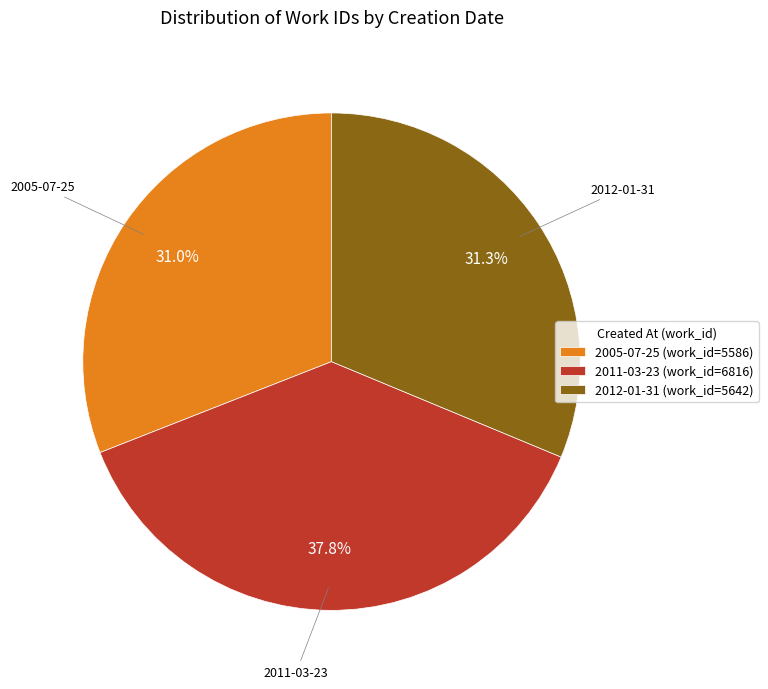

Between 2011-03-23 (work_id=6816) and 2012-01-31 (work_id=5642), which is larger?

2011-03-23 (work_id=6816)